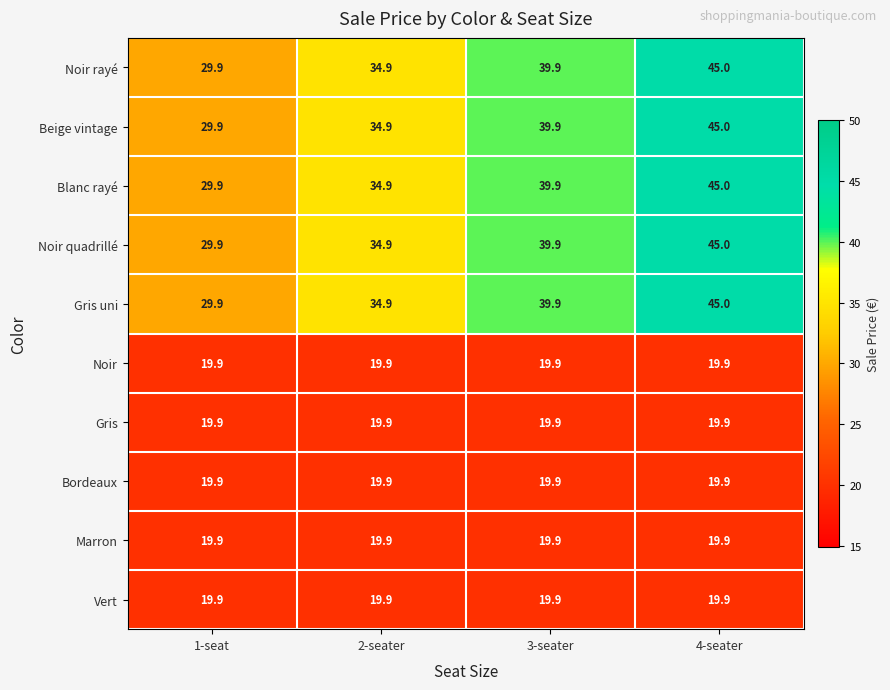

What is the maximum value for Gris uni?

45.0